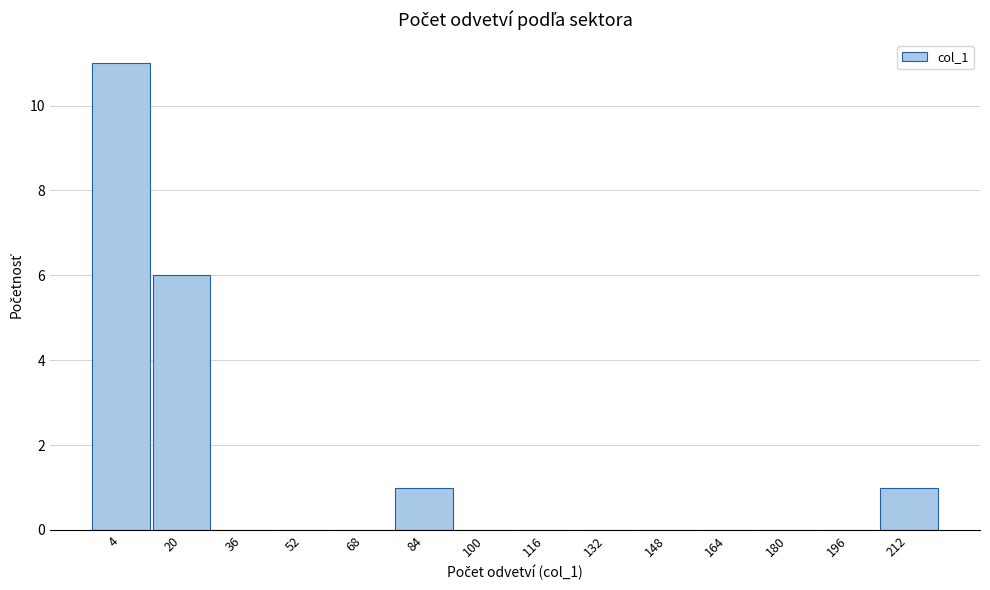

Reading left to right, transcribe all the data shown in this chart.

4=11	20=6	36=0	52=0	68=0	84=1	100=0	116=0	132=0	148=0	164=0	180=0	196=0	212=1